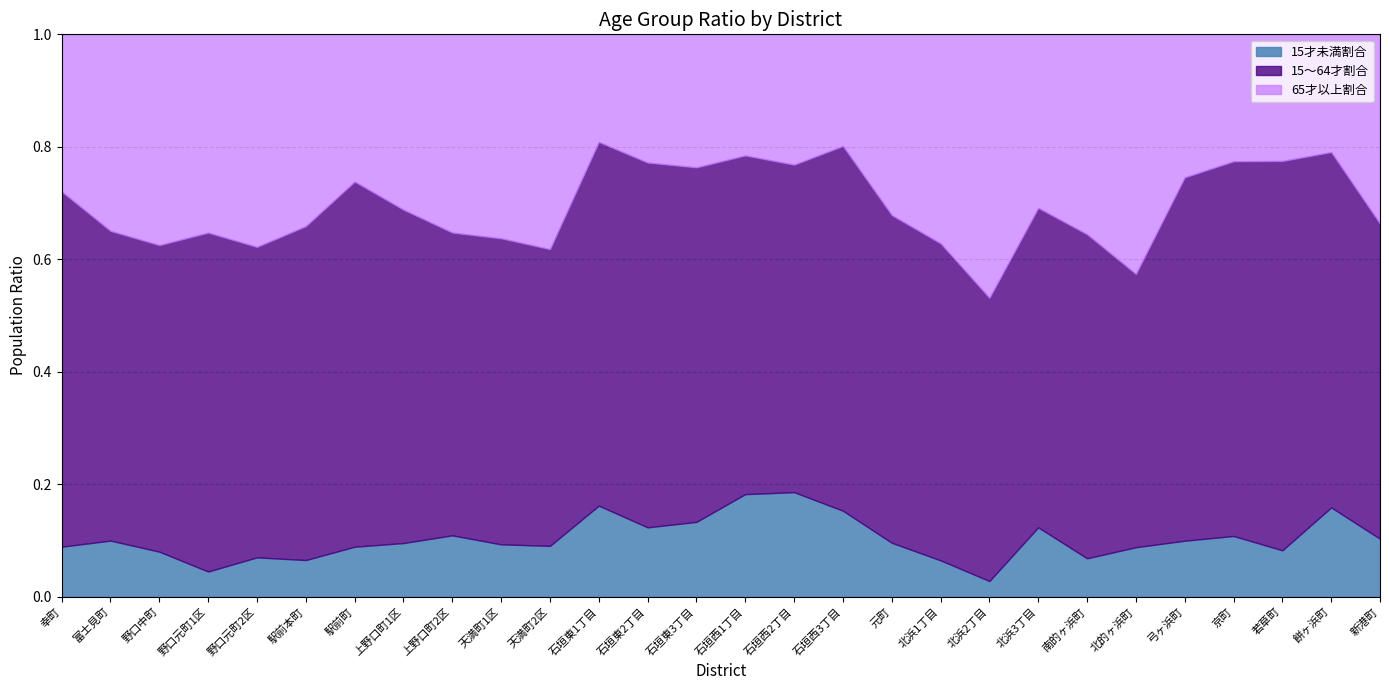

True or false: 15～64才割合 has more than 0 interior local peaks.

True